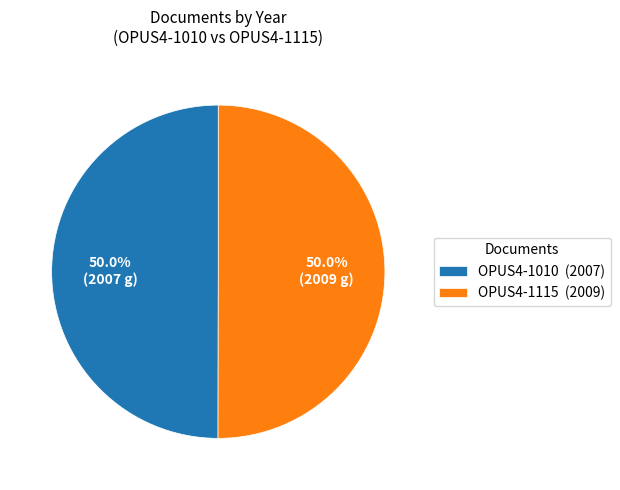

The OPUS4-1010 slice represents 50% of the pie. True or false?

True